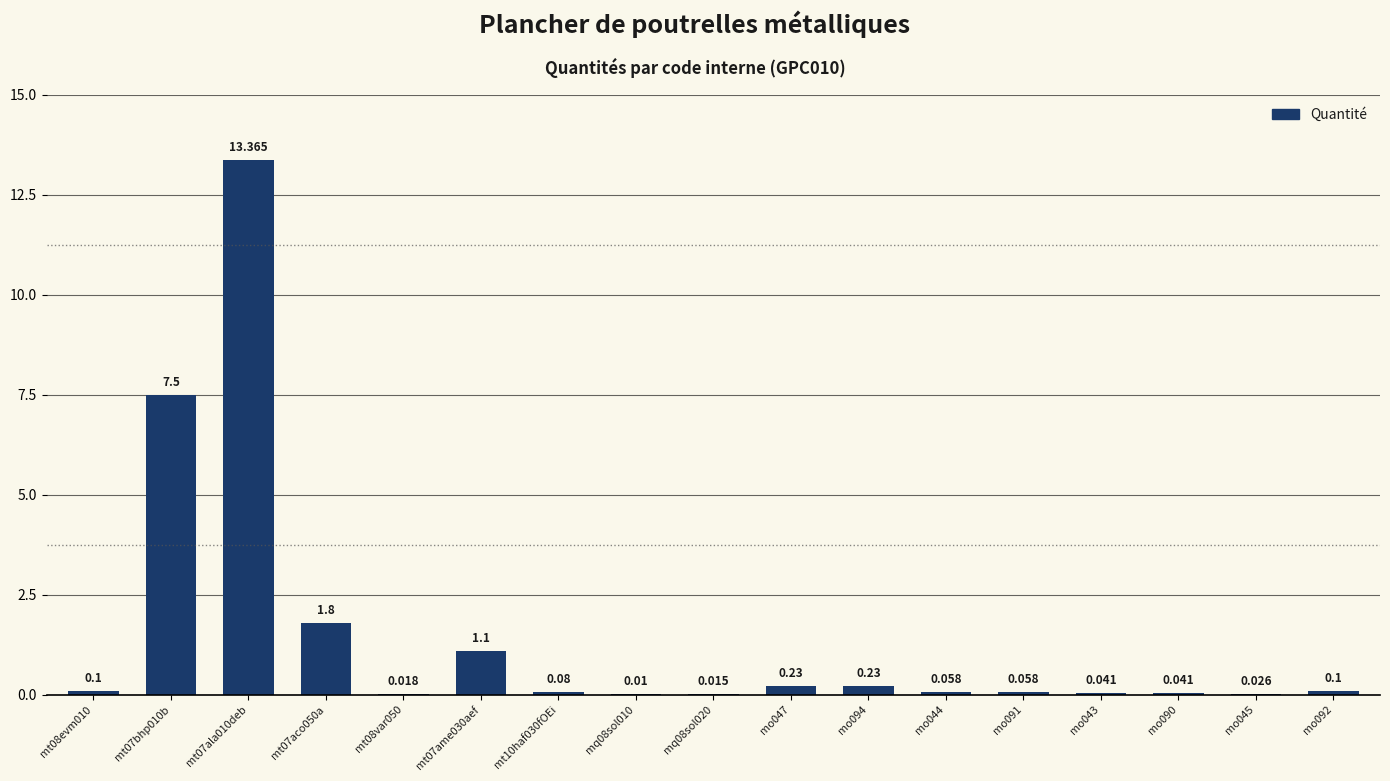

Reading left to right, extract all data points from this chart.

mt08evm010=0.1	mt07bhp010b=7.5	mt07ala010deb=13.4	mt07aco050a=1.8	mt08var050=0.0	mt07ame030aef=1.1	mt10haf030fOEi=0.1	mq08sol010=0.0	mq08sol020=0.0	mo047=0.2	mo094=0.2	mo044=0.1	mo091=0.1	mo043=0.0	mo090=0.0	mo045=0.0	mo092=0.1